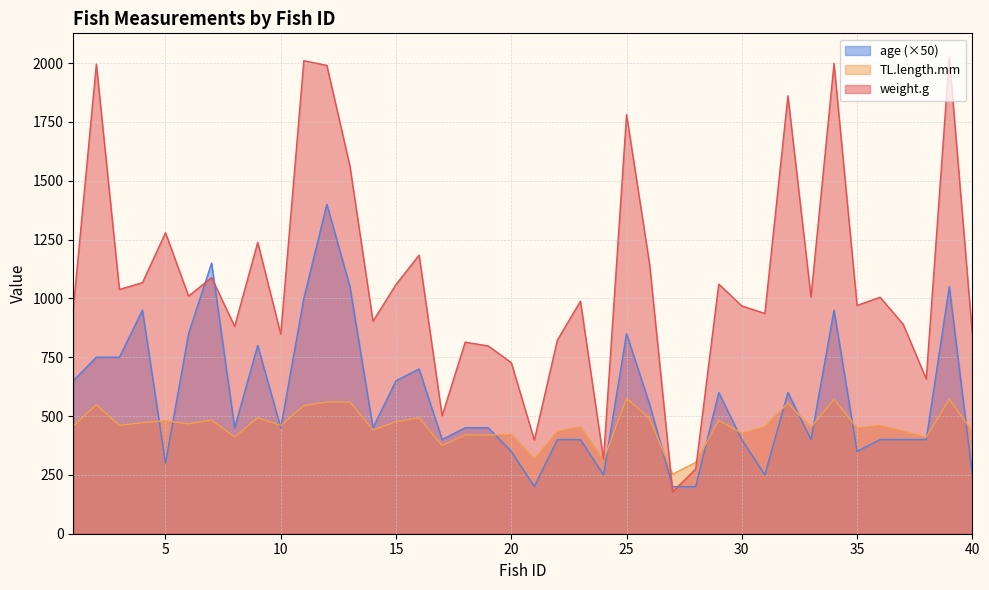

At which category does age reach its first local valley?

5